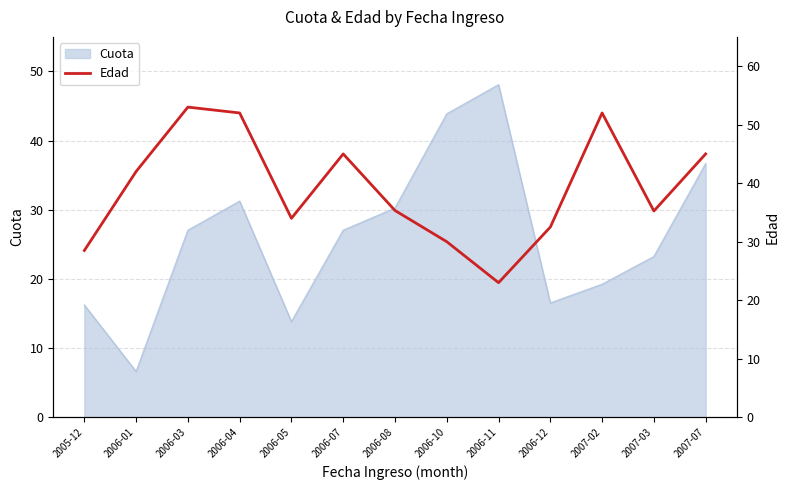

Reading left to right, extract all data points from this chart.

2005-12=28.5	2006-01=42.0	2006-03=53.0	2006-04=52.0	2006-05=34.0	2006-07=45.0	2006-08=35.3	2006-10=30.0	2006-11=23.0	2006-12=32.5	2007-02=52.0	2007-03=35.2	2007-07=45.0